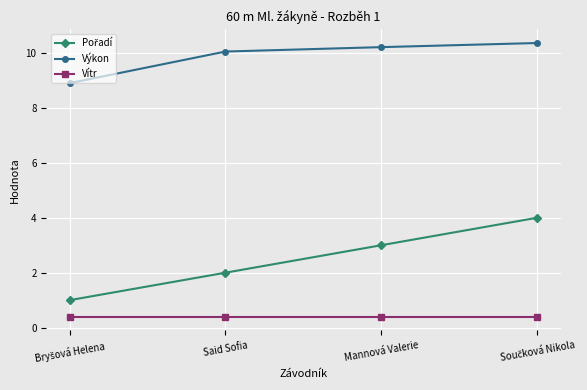

Does the chart display data point markers on the line(s)?

Yes